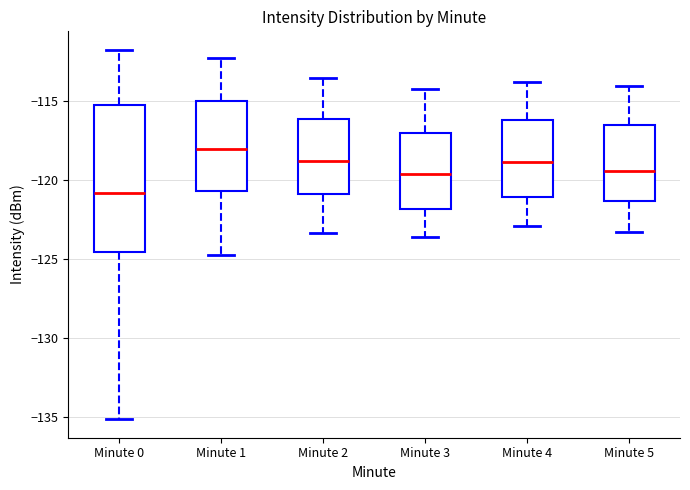

Comparing the boxes themselves (not the whiskers), which one is the tallest?

Minute 0